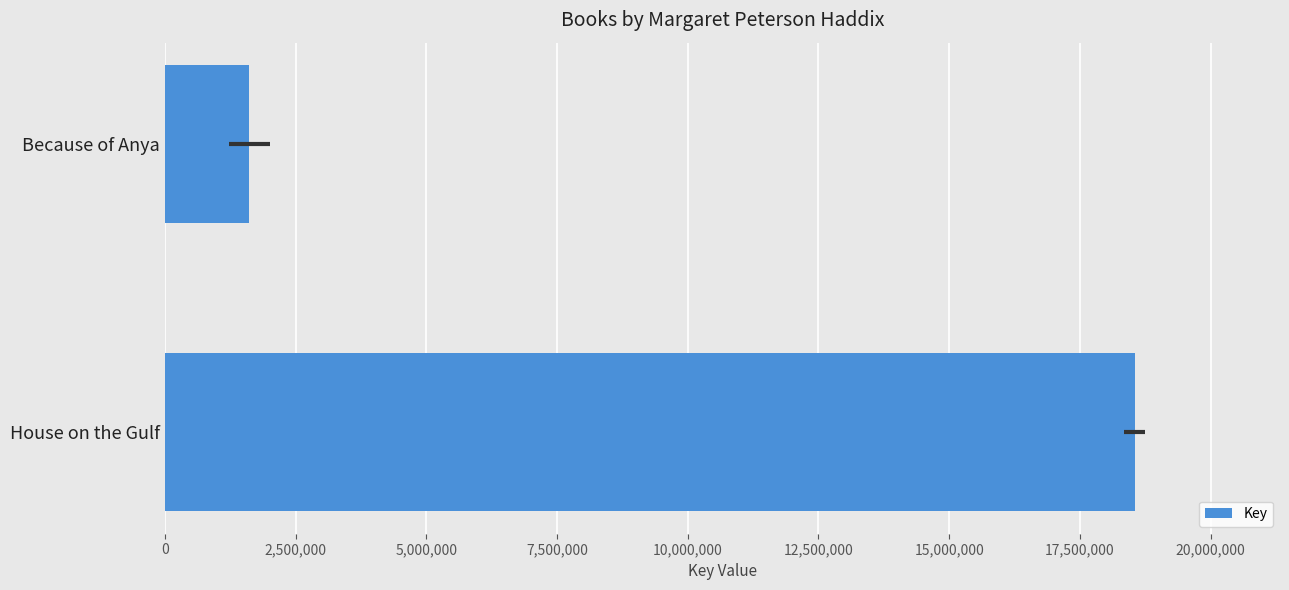

How many data points does each series have?

2